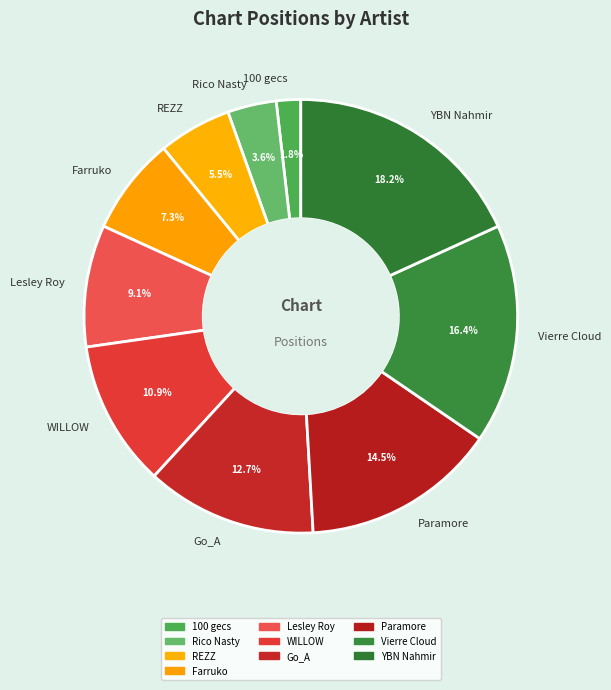

How many slices are in this pie chart?

10